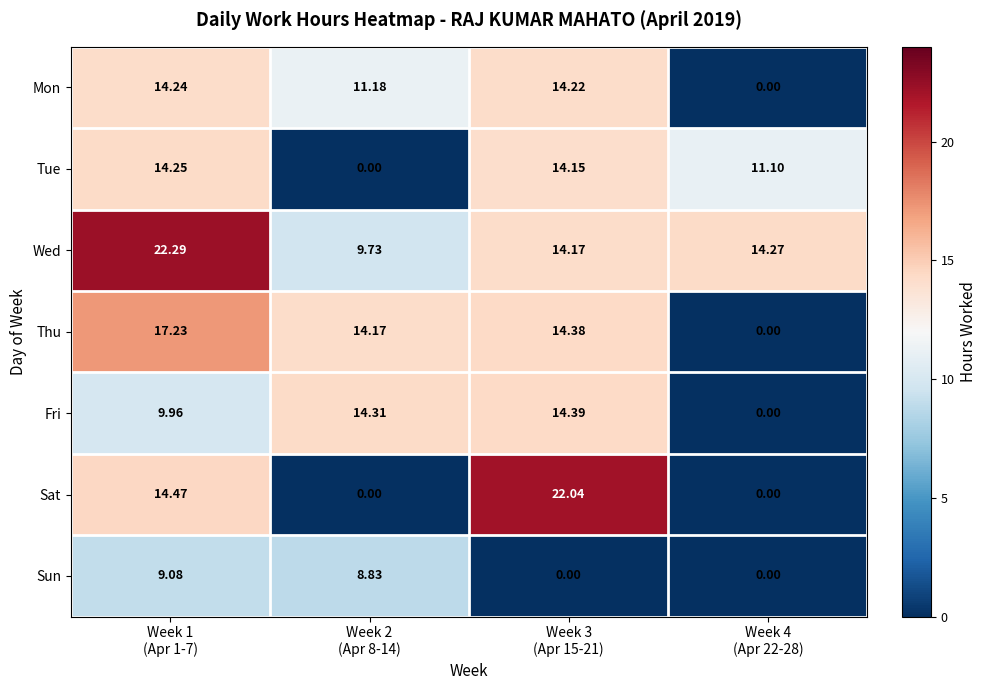

Which series has the largest range (max minus min)?

Sat